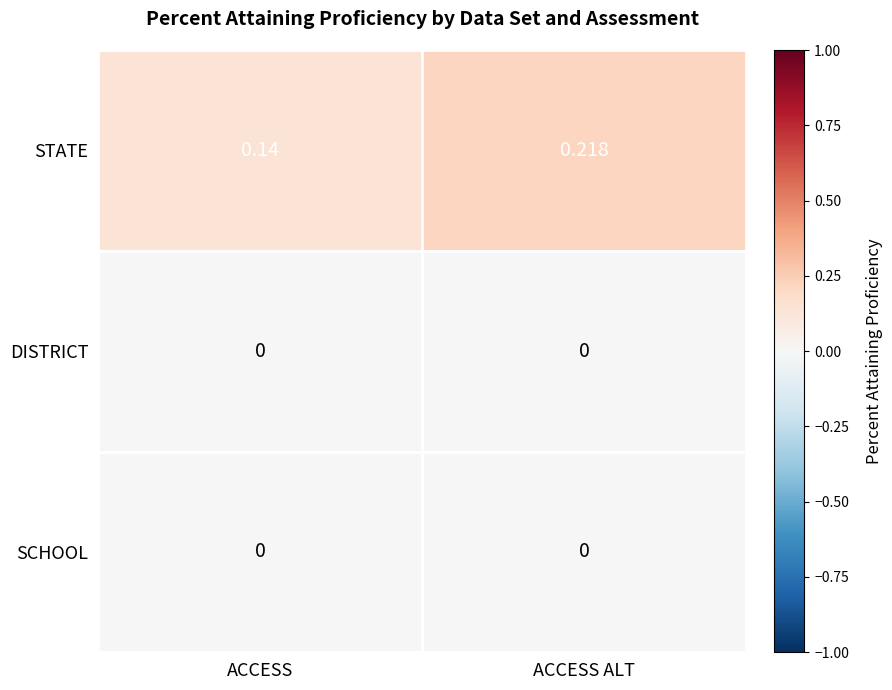

Which series has the widest spread of values?

STATE